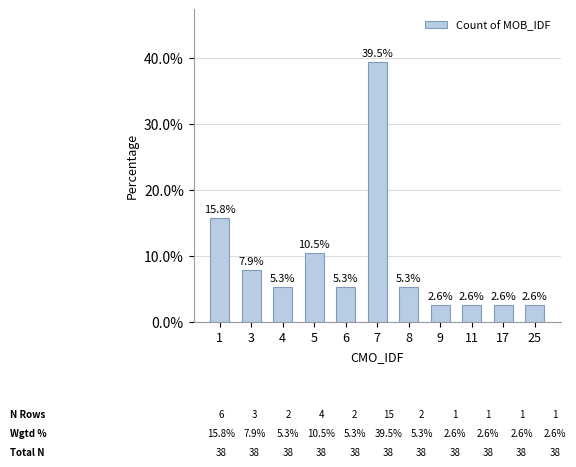

What is the approximate value at 7?

39.5